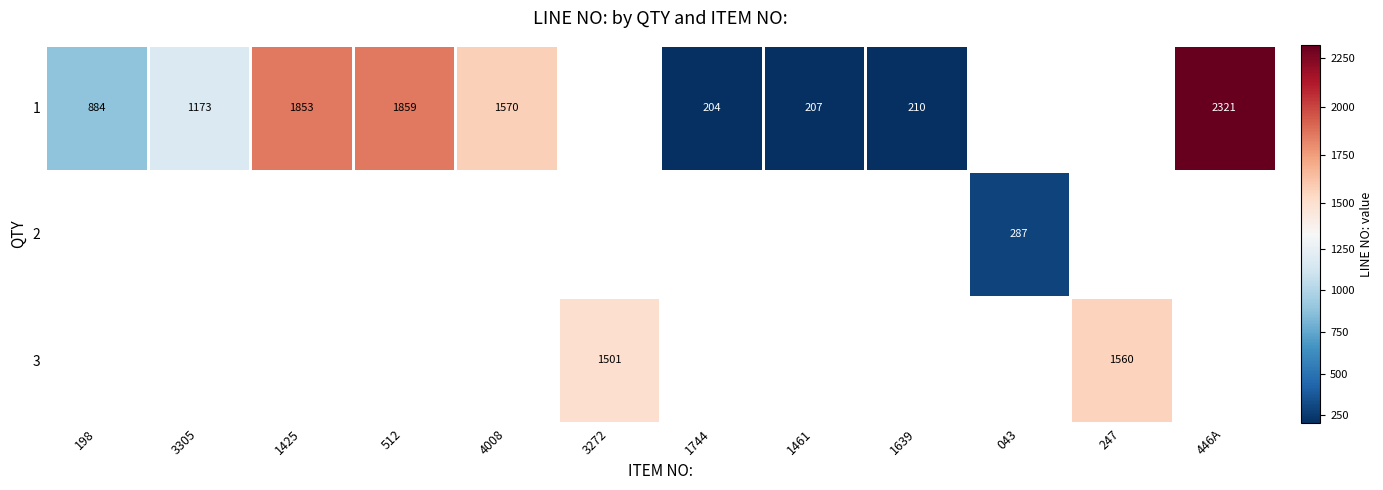

The value of 1 at 446A is 2321. True or false?

True